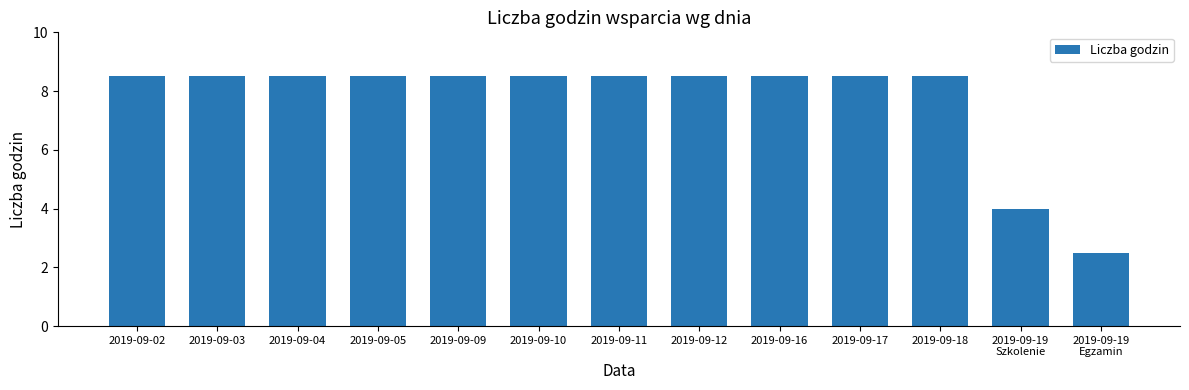

Where does the data first go above 8?

2019-09-02